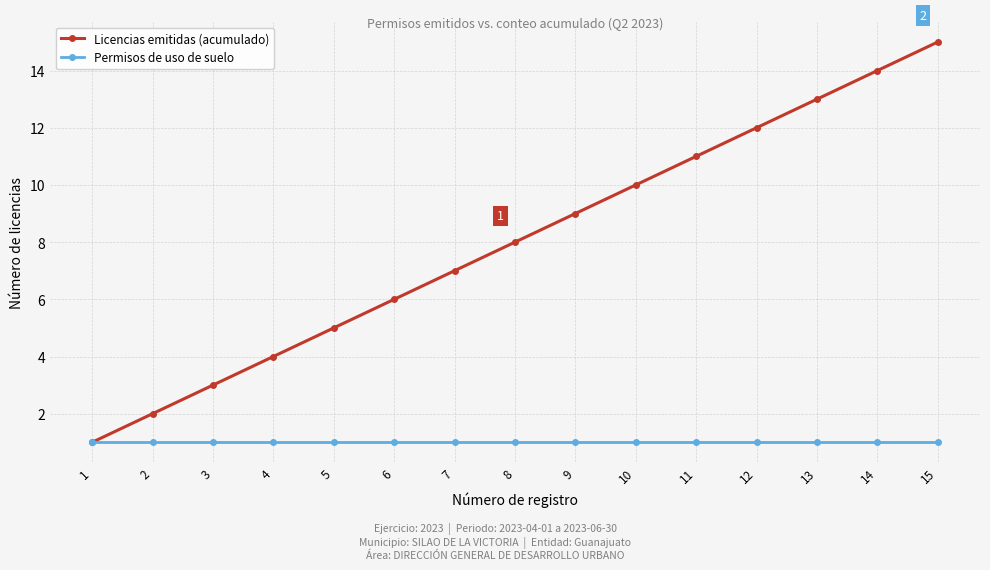

Reading left to right, list all the values displayed in this chart.

Licencias emitidas (acumulado): 1=1	2=2	3=3	4=4	5=5	6=6	7=7	8=8	9=9	10=10	11=11	12=12	13=13	14=14	15=15
Permisos de uso de suelo: 1=1	2=1	3=1	4=1	5=1	6=1	7=1	8=1	9=1	10=1	11=1	12=1	13=1	14=1	15=1